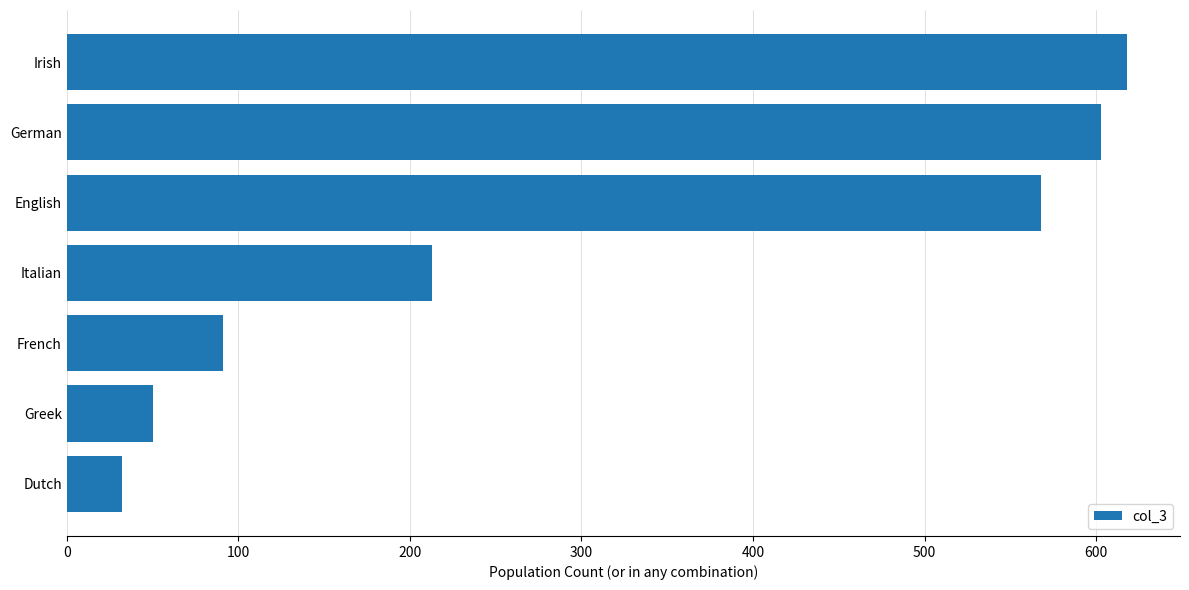

What is the sum of all values?

2175